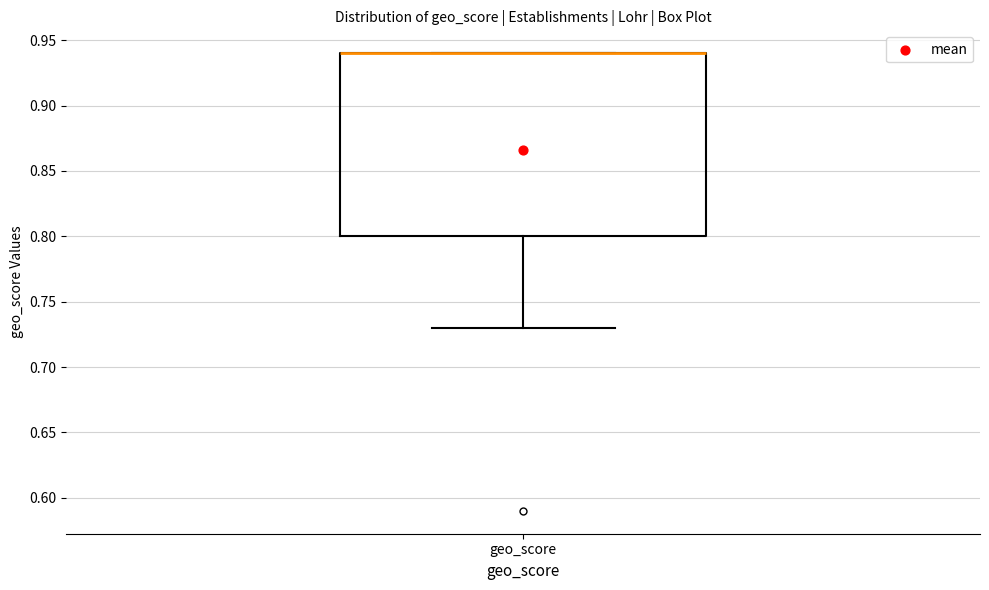

Transcribe this box plot: give where the median line is, the range the box spans, and where the two whiskers end, as read against the y-axis. The values are not printed on the chart, so give them approximately, as read against the axis.

median 0.94 (drawn on the box's upper edge), box 0.80 to 0.94, whiskers 0.73 to 0.94